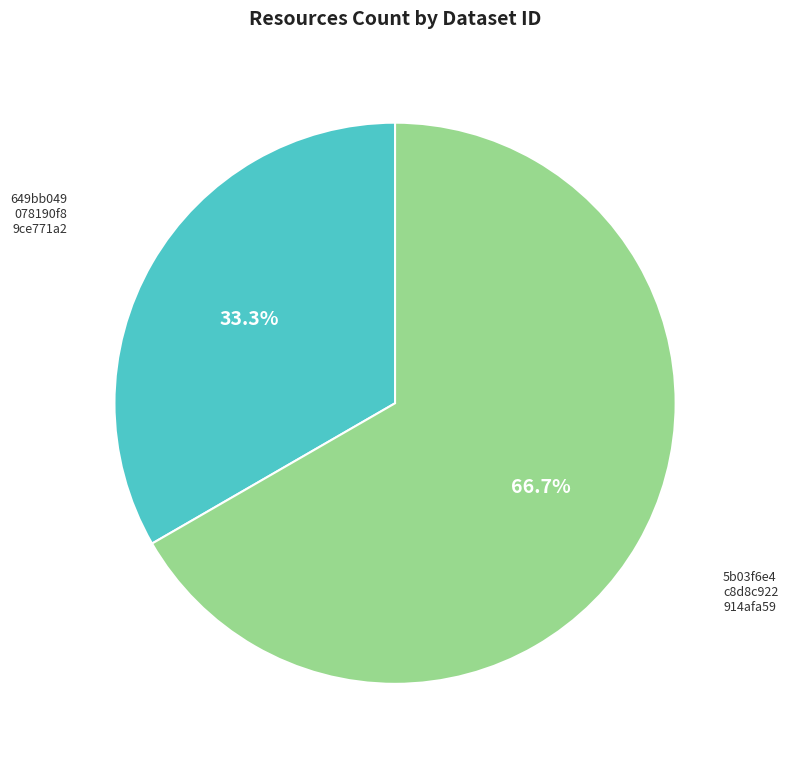

Is there a majority slice in this chart?

Yes